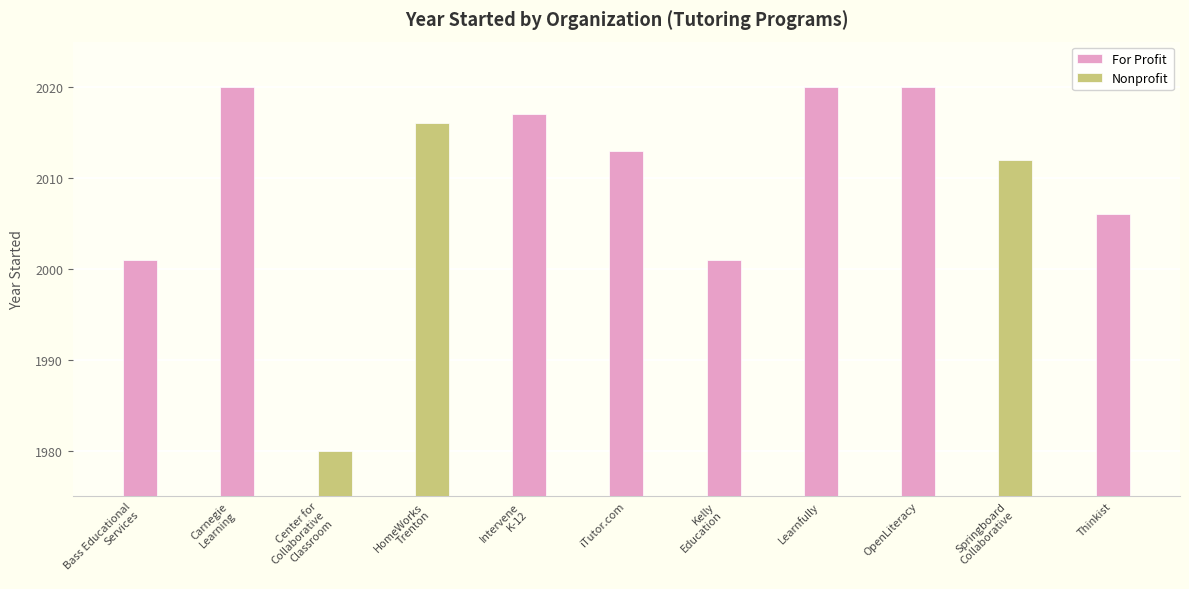

Reading left to right, what are all the values shown in this chart?

2001	2020	1980	2016	2017	2013	2001	2020	2020	2012	2006